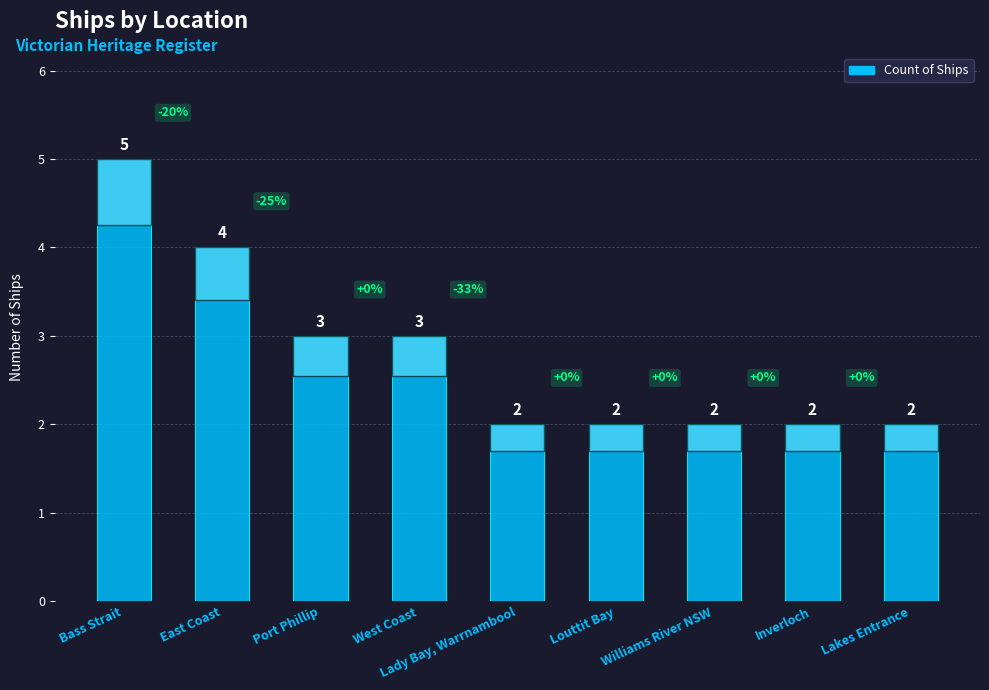

Read the value at Port Phillip.

3